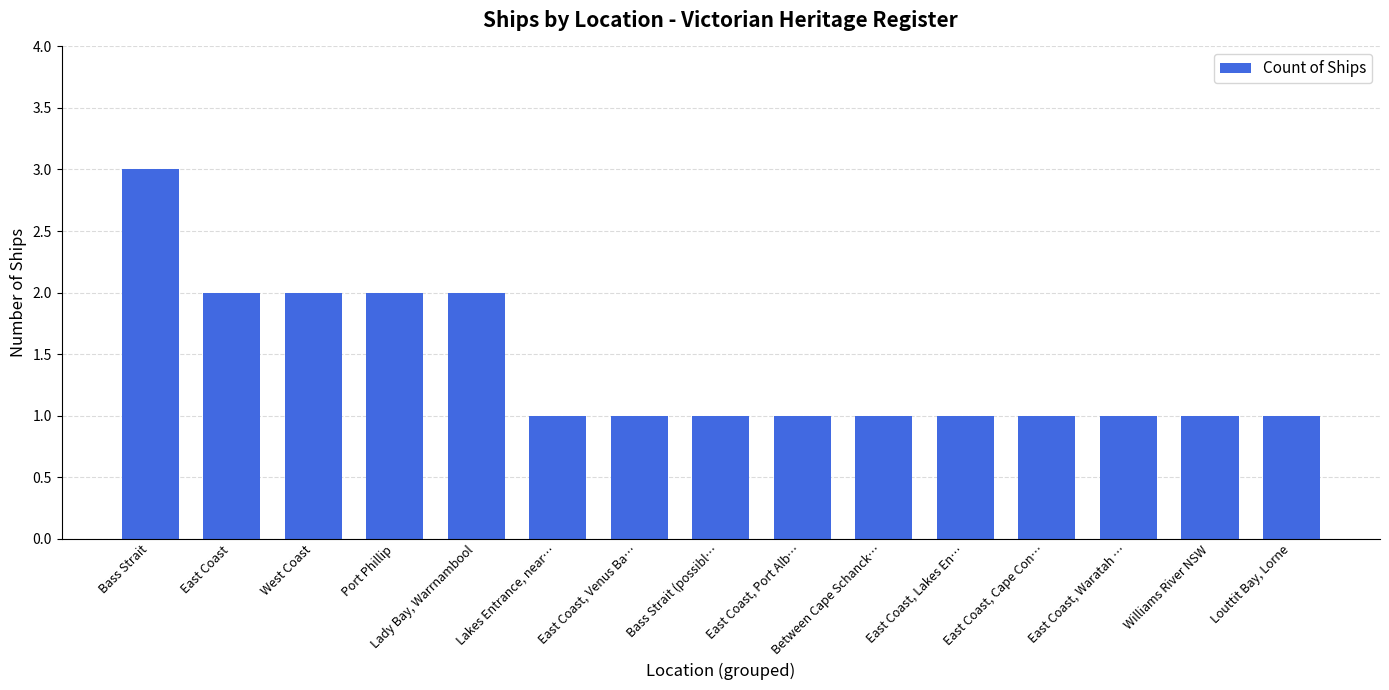

What is the label of the 8th bar from the left?

Bass Strait (possibl…